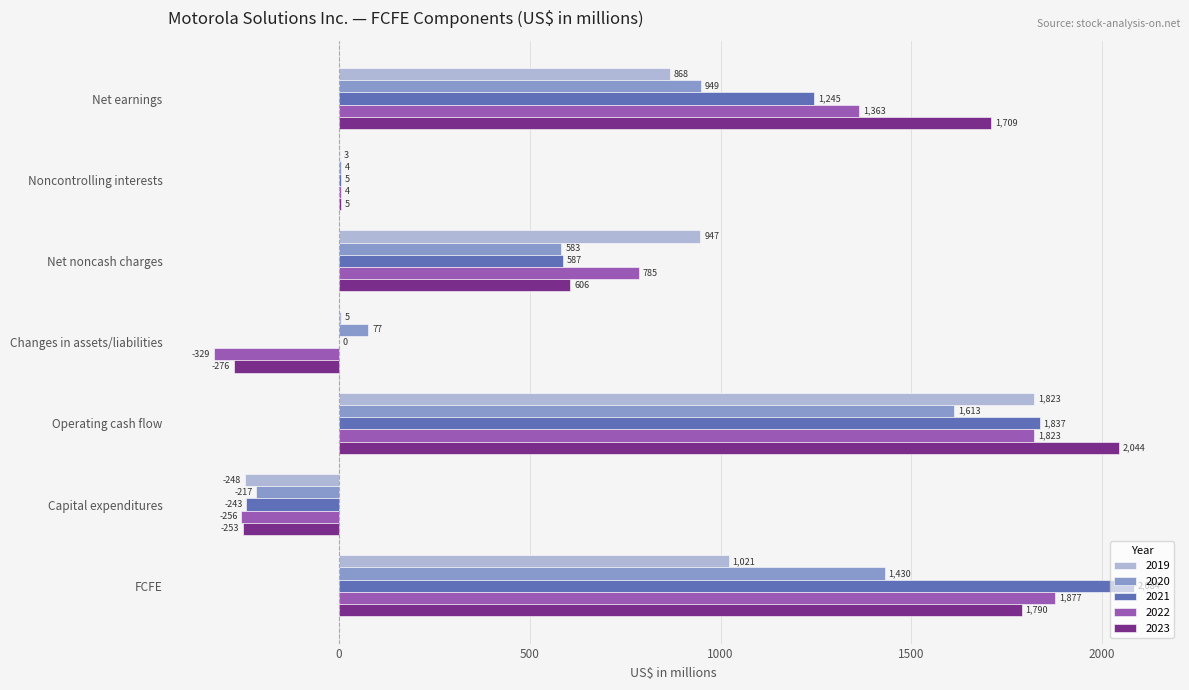

How many series are shown in this chart?

5